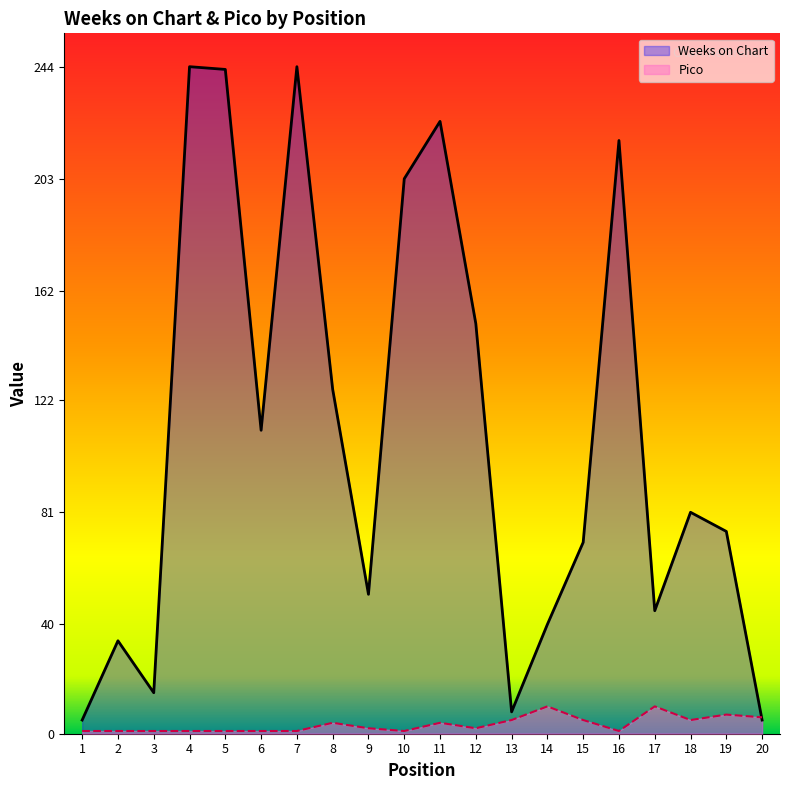

Which series changed the most between 1 and 10?

Weeks on Chart